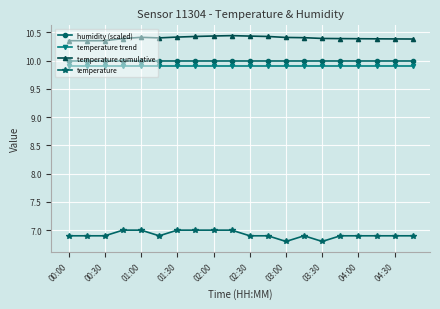

Which series has the largest total across all categories?

temperature cumulative